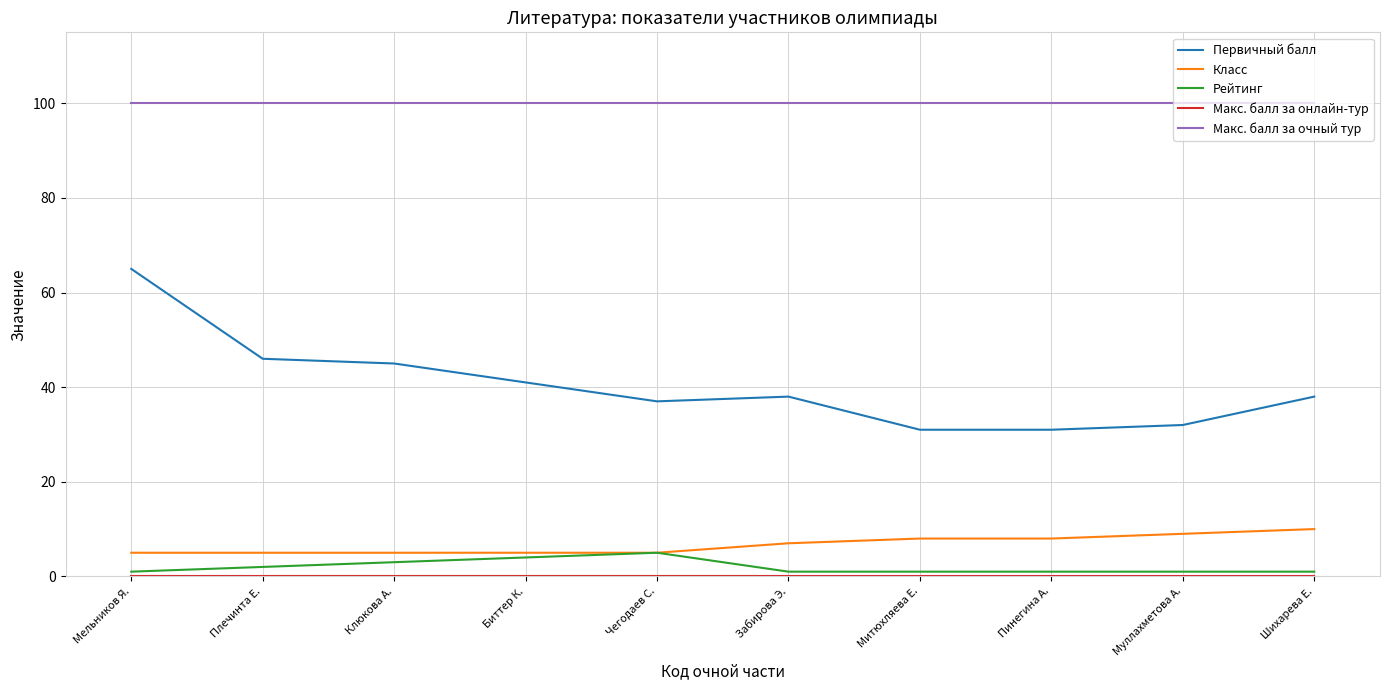

How many lines are shown in the chart?

5